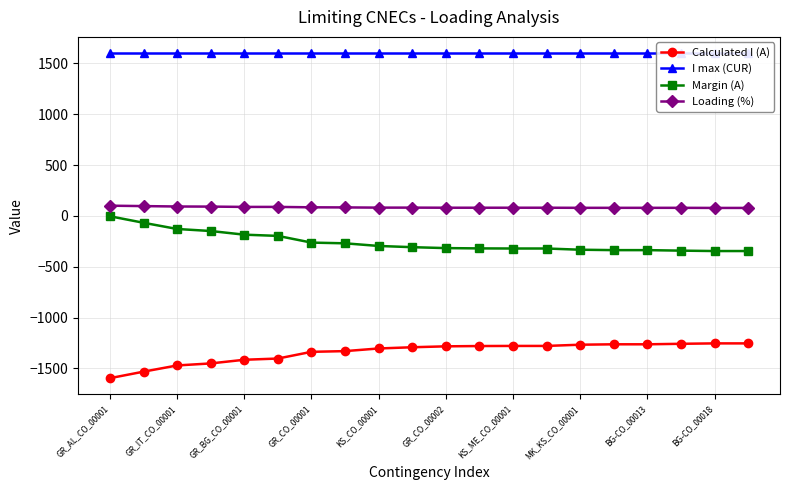

Which series has the largest range (max minus min)?

Calculated I (A)